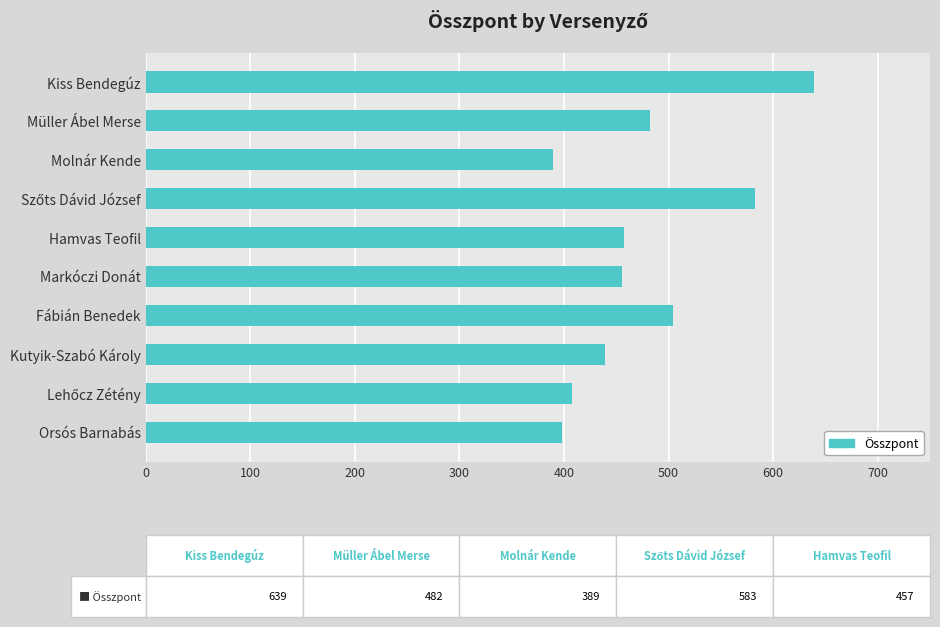

What is the label of the 4th bar from the bottom?

Fábián Benedek